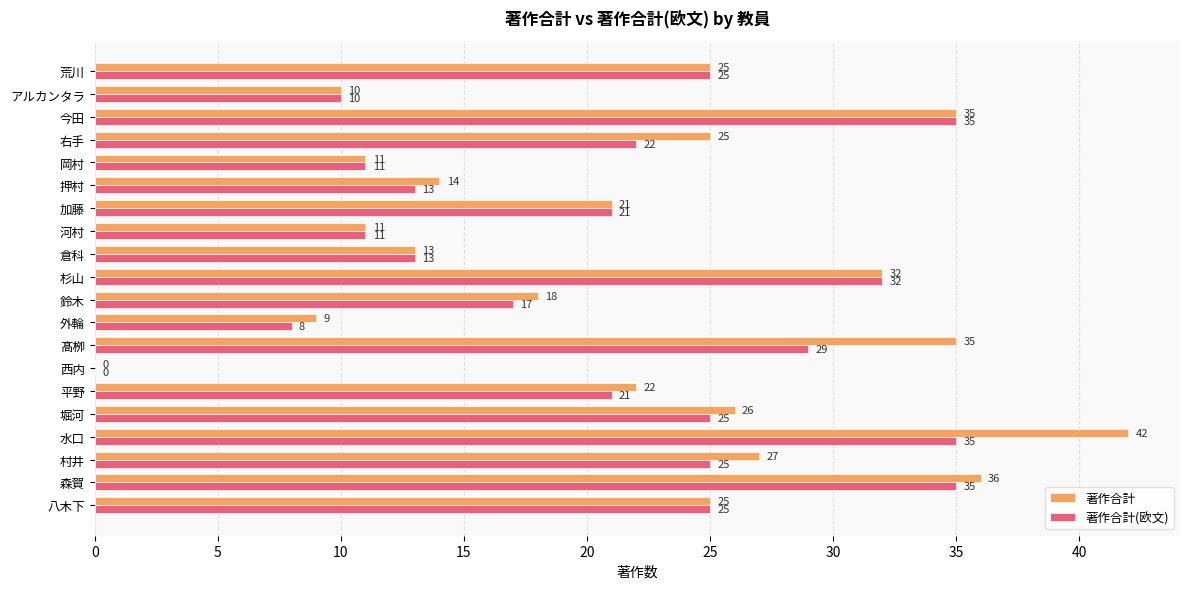

Where is 著作合計(欧文) nearest to the value 17?

鈴木